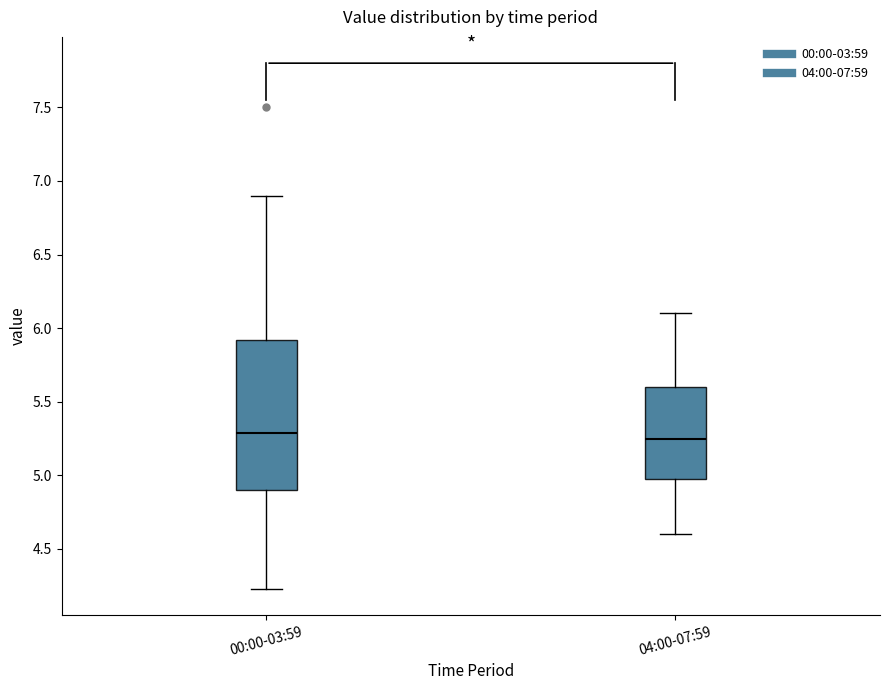

Where does the median line of the box for 04:00-07:59 sit on the y-axis? The values are not printed on the chart, so give them approximately, as read against the axis.

5.25